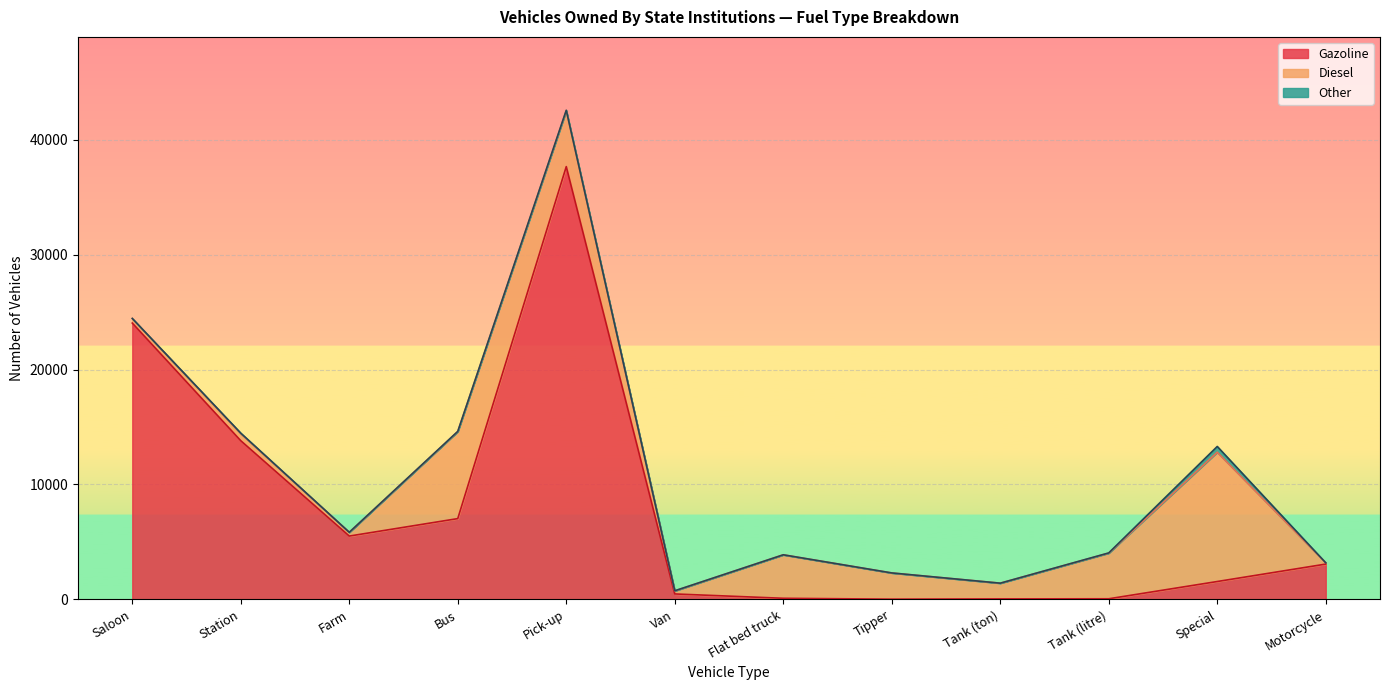

What is the sum of the Diesel values at Farm and Special?

11579